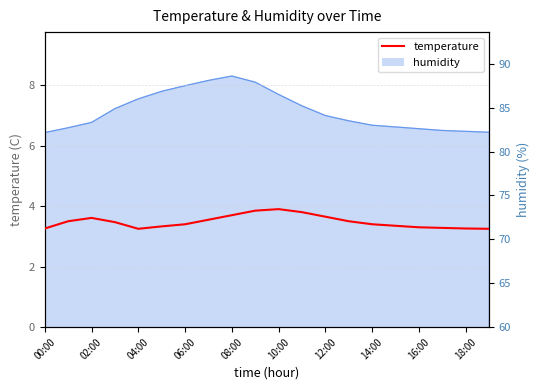

The value at 14:00 is 1.1. True or false?

False